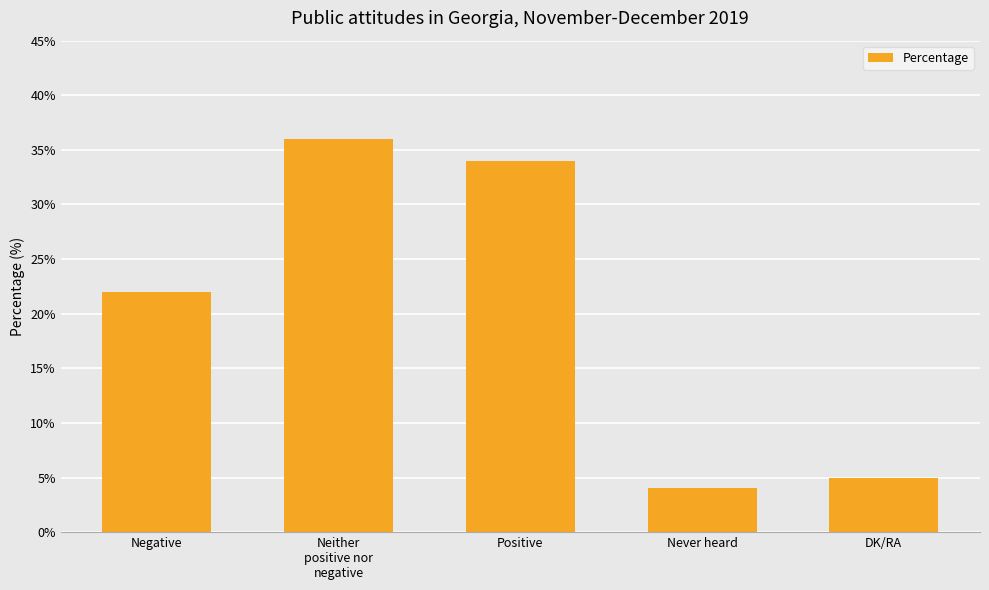

What is the smallest value displayed?

4